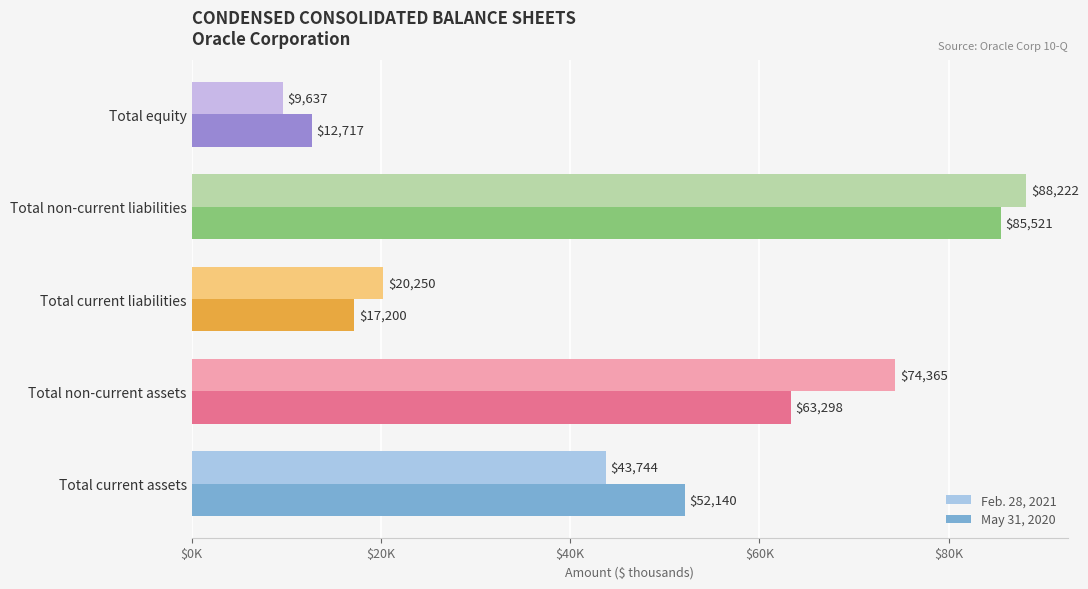

What are all the series names shown in the legend?

Feb. 28, 2021, May 31, 2020